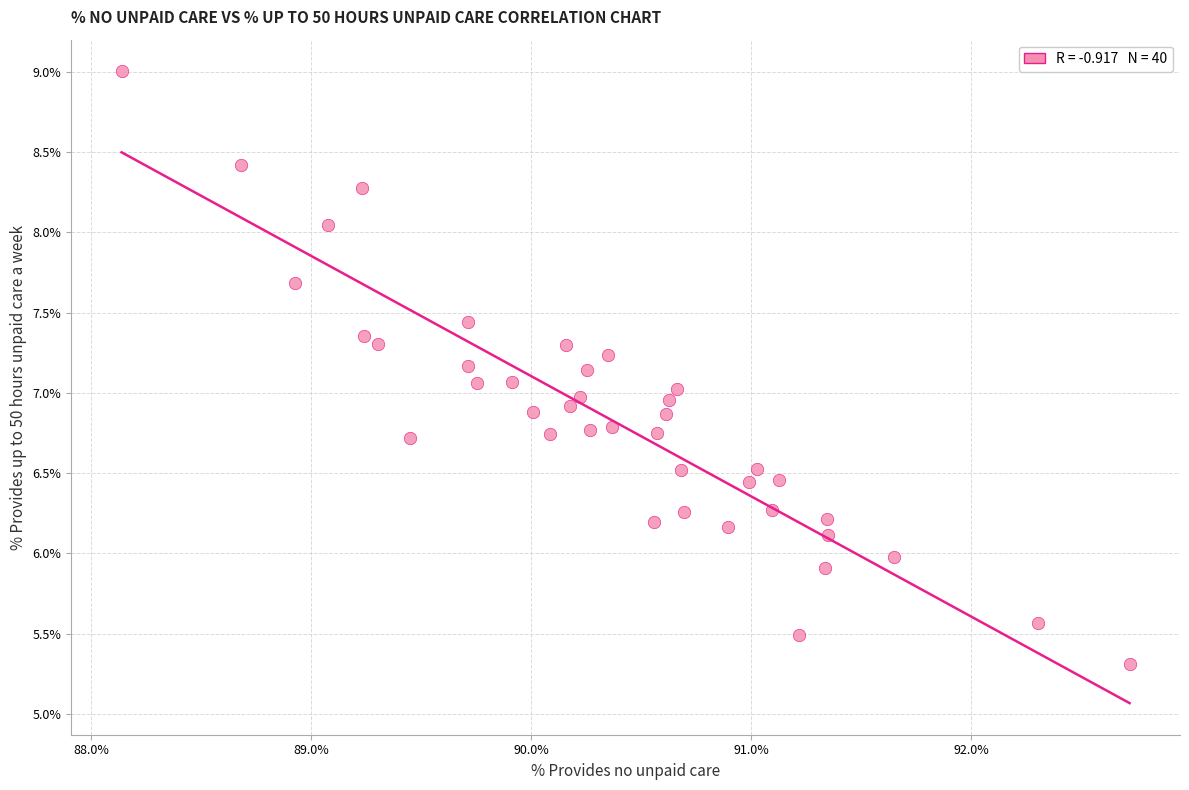

What is the range of X values (max minus min)?

4.6